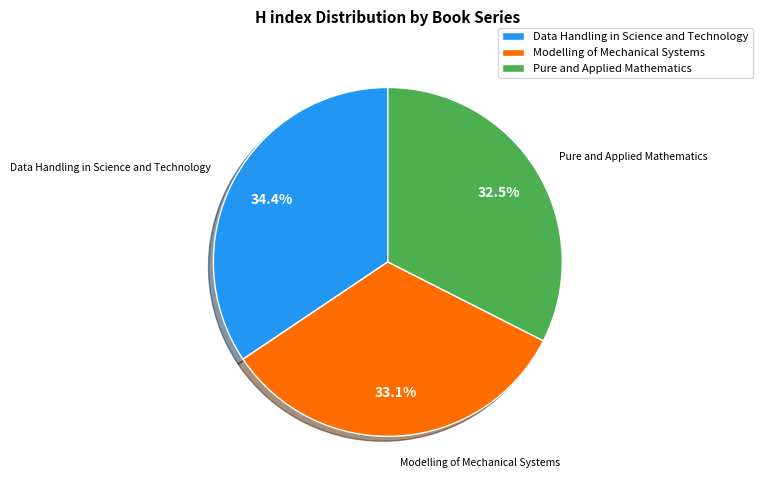

Is there any slice that represents more than half of the pie?

No